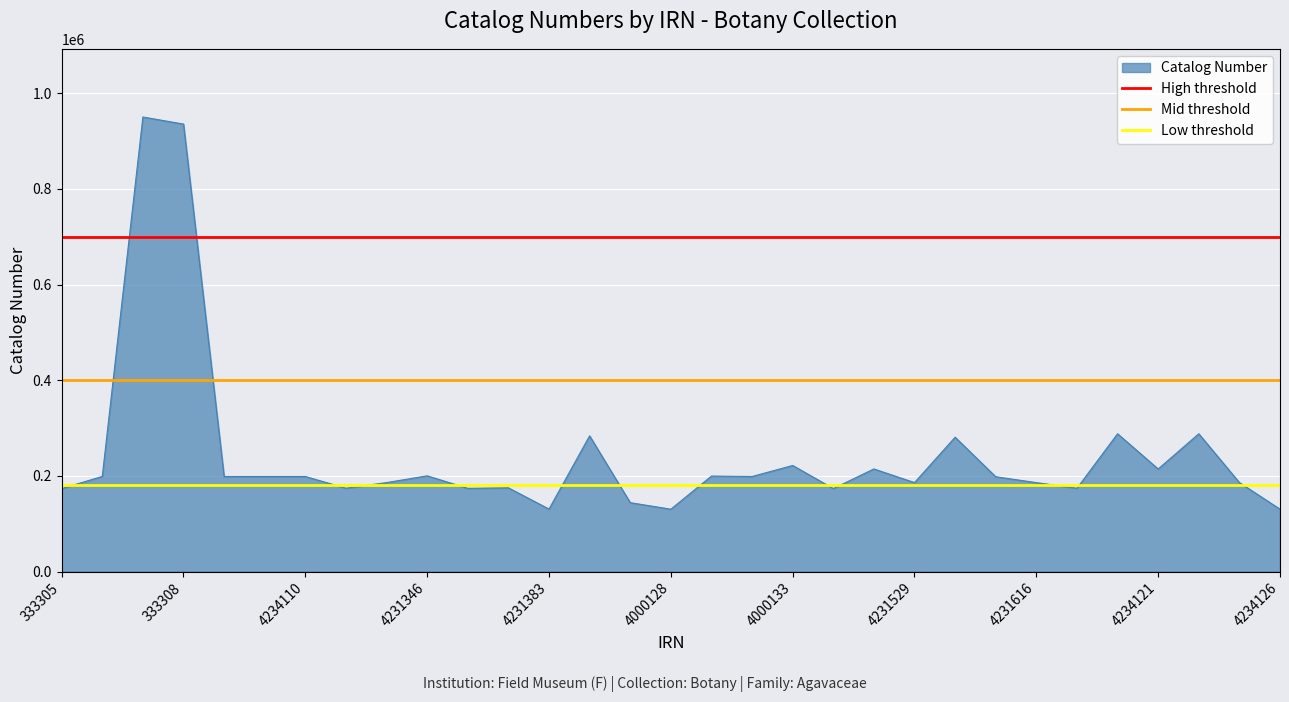

True or false: Catalog Number has a value of 130616 at 4231383.

True